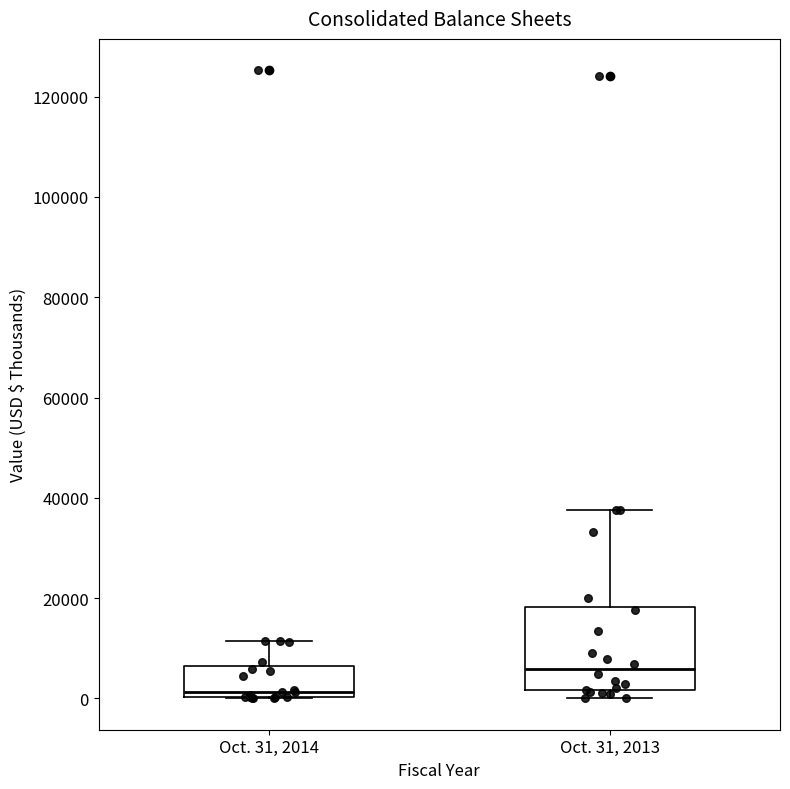

Which box is the tallest, from its lower edge to its upper edge?

Oct. 31, 2013